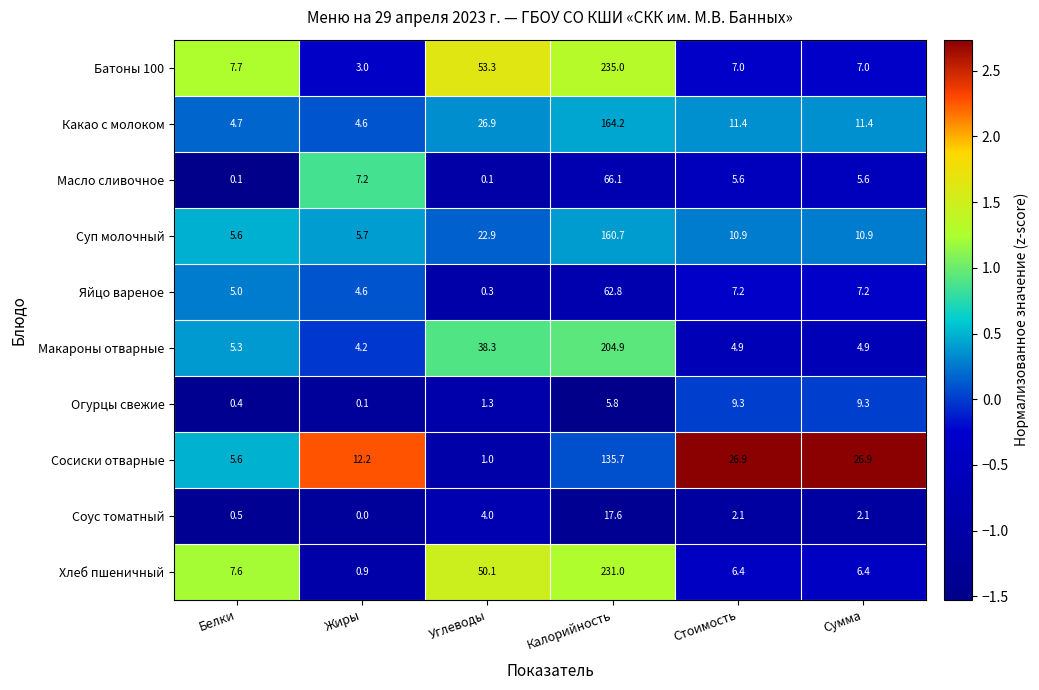

At Сумма, list the series in order from smallest to largest.

Соус томатный, Макароны отварные, Масло сливочное, Хлеб пшеничный, Батоны 100, Яйцо вареное, Огурцы свежие, Суп молочный, Какао с молоком, Сосиски отварные